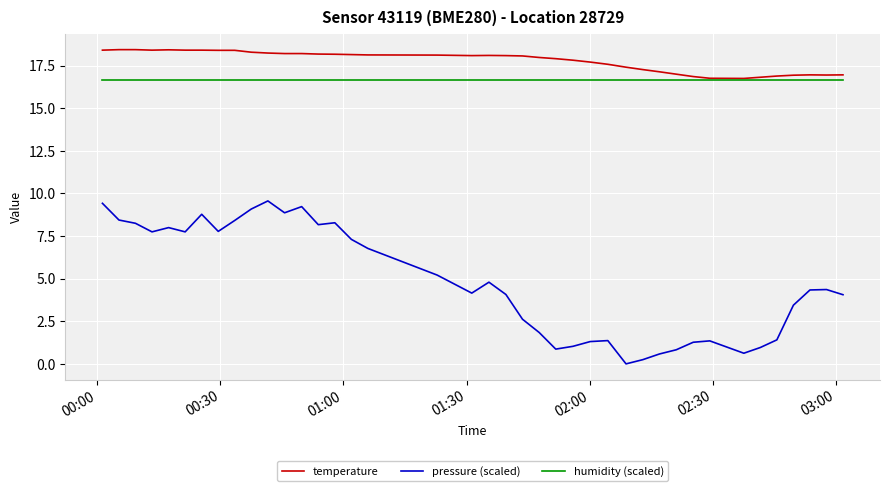

At how many categories does at least one series exceed 10?

40